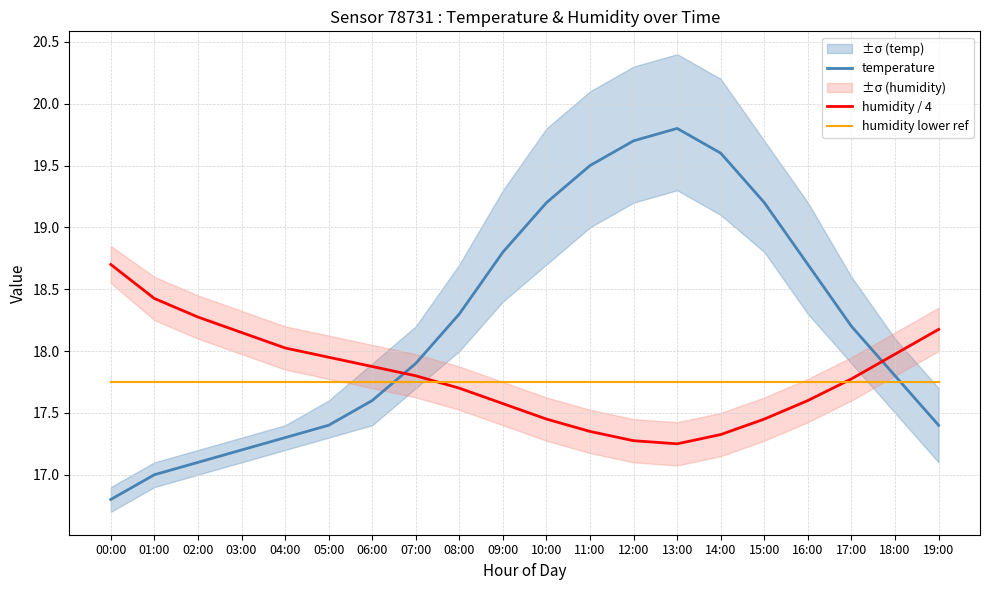

The value of temperature at 00:00 is 16.8. True or false?

True